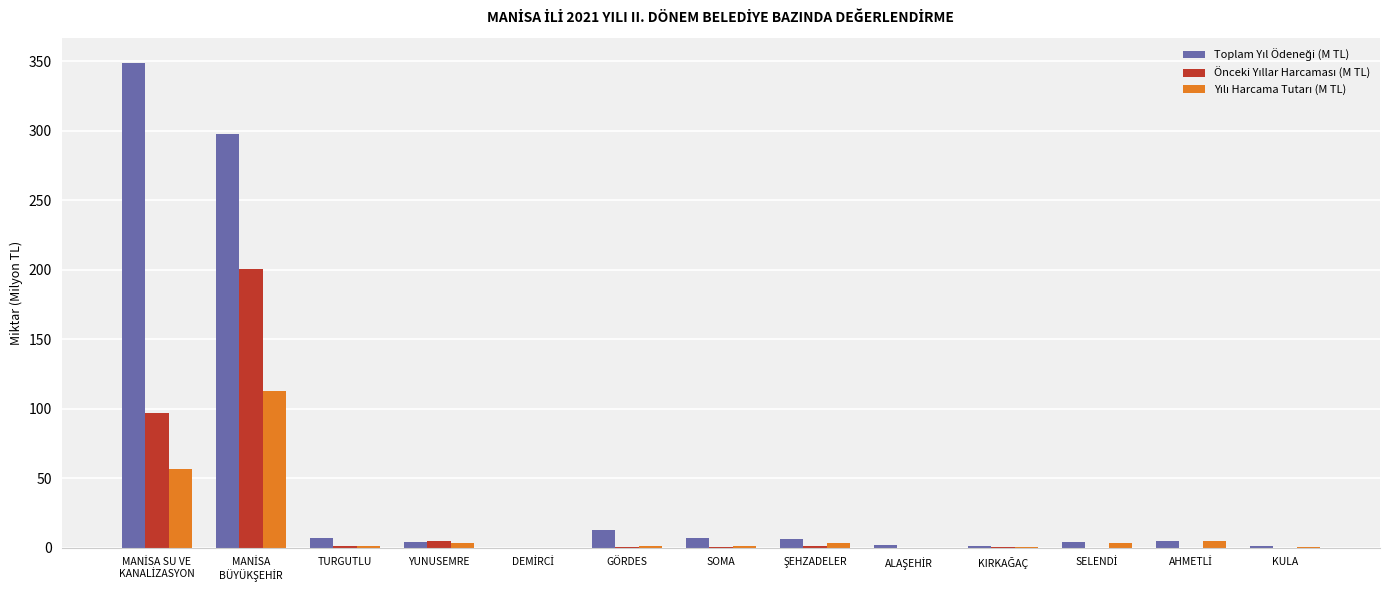

List the labels in order of Toplam Yıl Ödeneği (M TL) value, smallest first.

DEMİRCİ, KIRKAĞAÇ, KULA, ALAŞEHİR, SELENDİ, YUNUSEMRE, AHMETLİ, ŞEHZADELER, TURGUTLU, SOMA, GÖRDES, MANİSA
BÜYÜKŞEHİR, MANİSA SU VE
KANALİZASYON